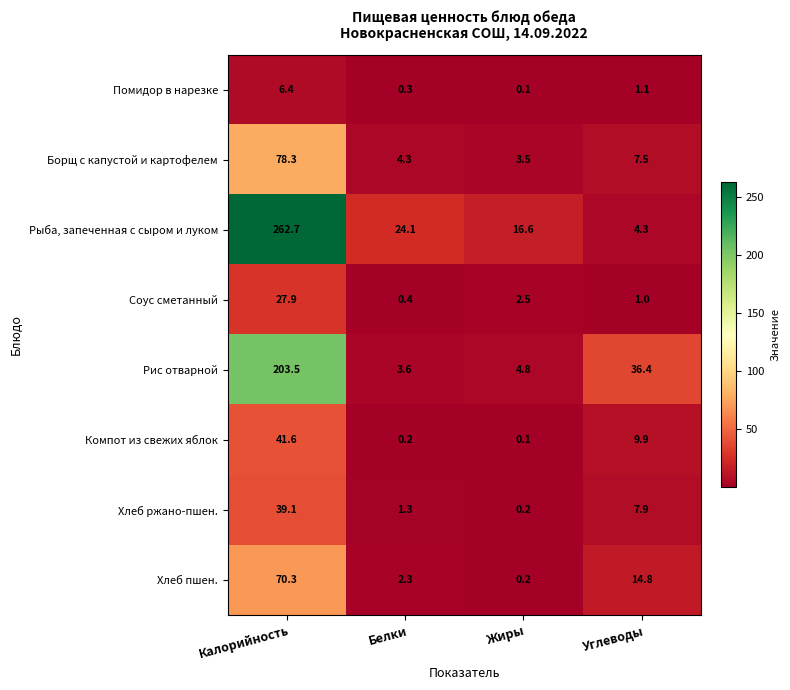

Rank the series by their maximum value, from lowest to highest.

Помидор в нарезке, Соус сметанный, Хлеб ржано-пшен., Компот из свежих яблок, Хлеб пшен., Борщ с капустой и картофелем, Рис отварной, Рыба, запеченная с сыром и луком